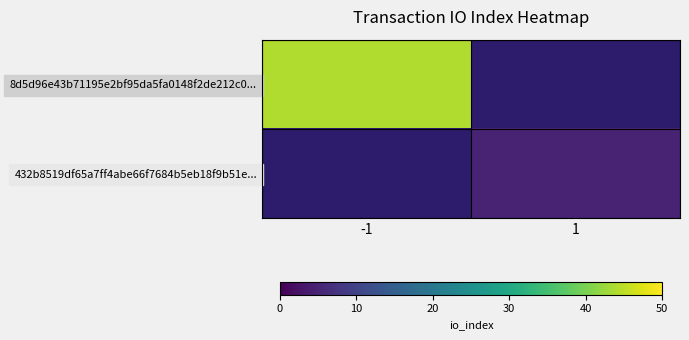

List the series in order of their peak value, highest first.

8d5d96e43b71195e2bf95da5fa0148f2de212c0..., 432b8519df65a7ff4abe66f7684b5eb18f9b51e...